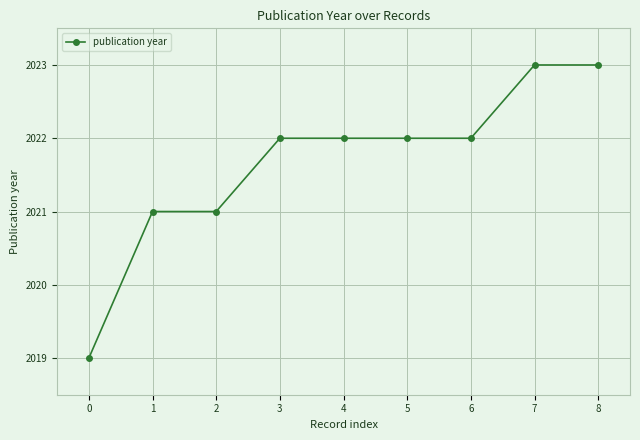

What is the smallest value displayed?

2019